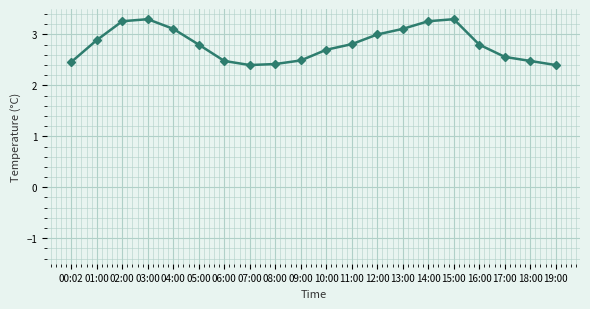

Between 19:00 and 14:00, which is larger?

14:00